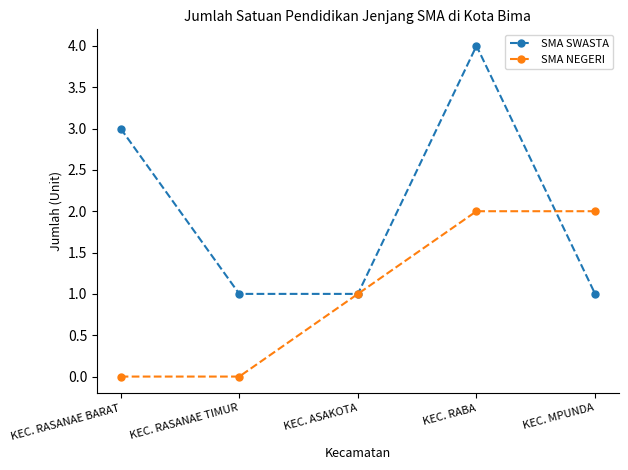

The SMA NEGERI series shows 2 at KEC. ASAKOTA. True or false?

False